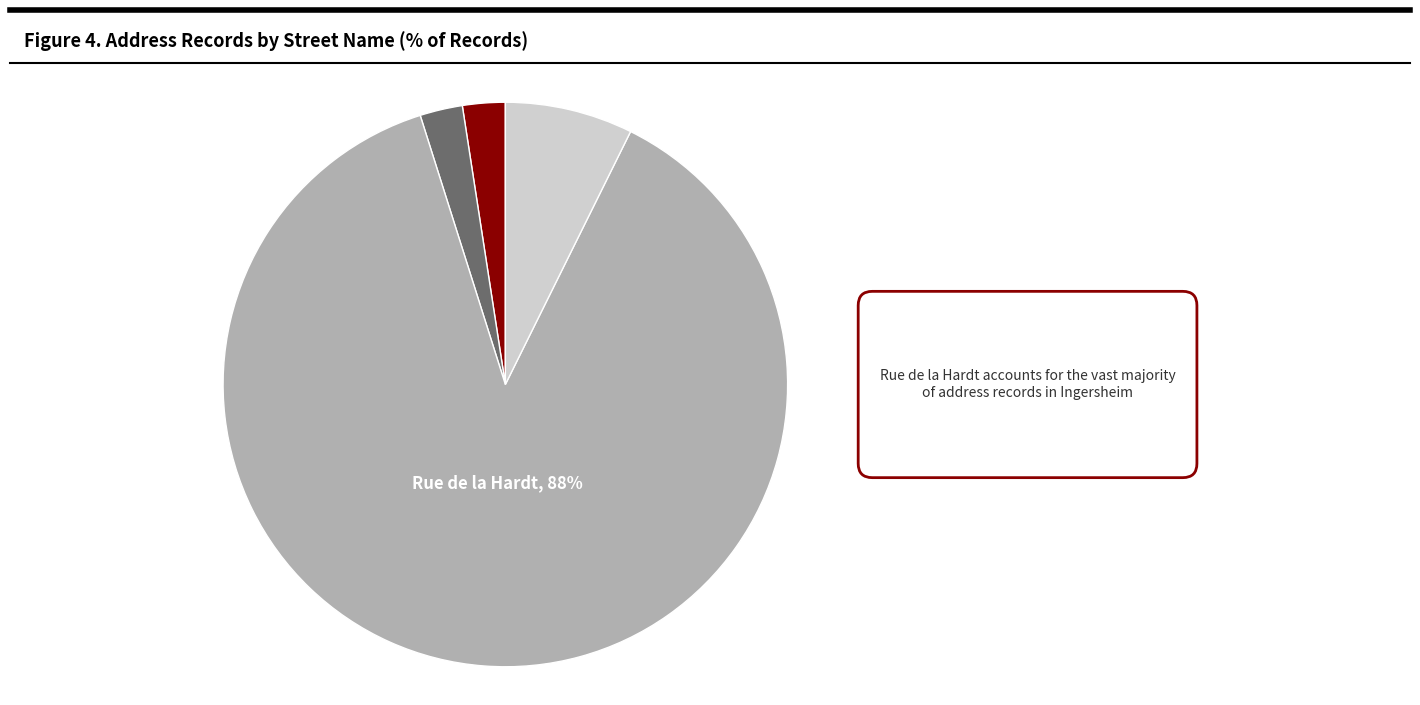

Count the number of slices in the pie.

4